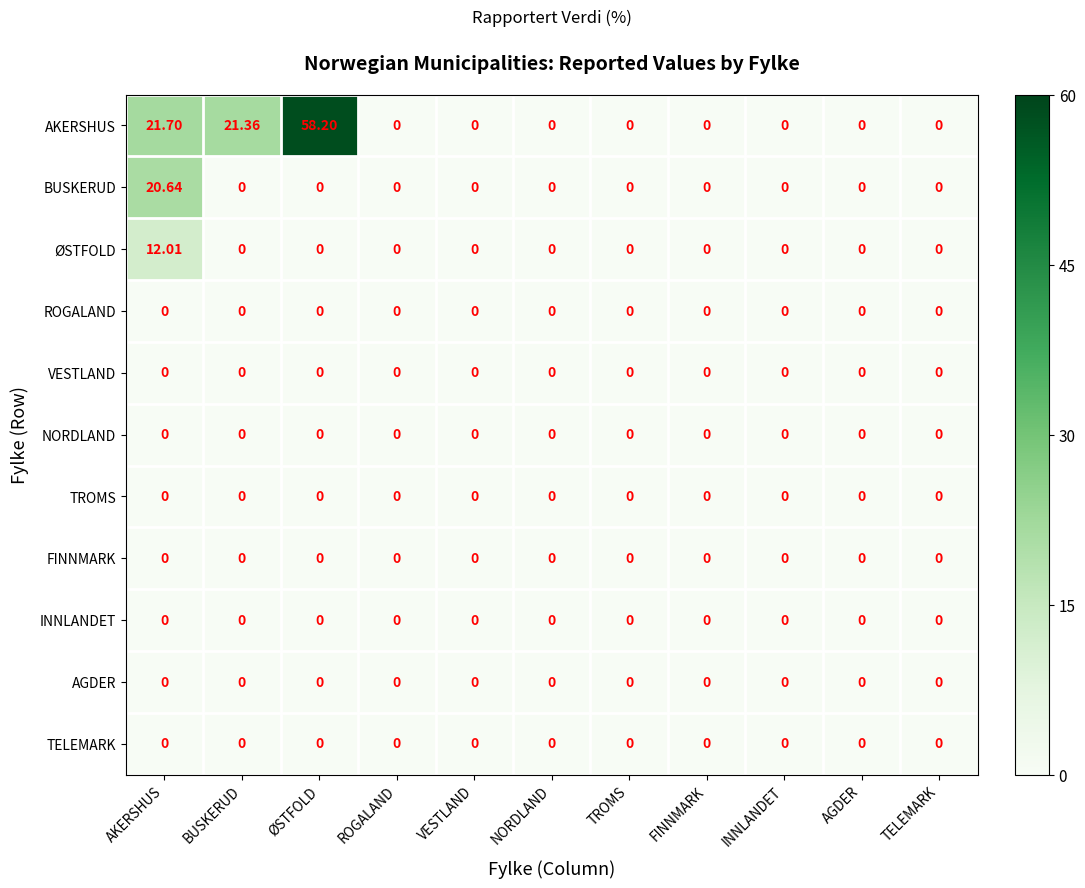

How many categories are shown in the chart?

11